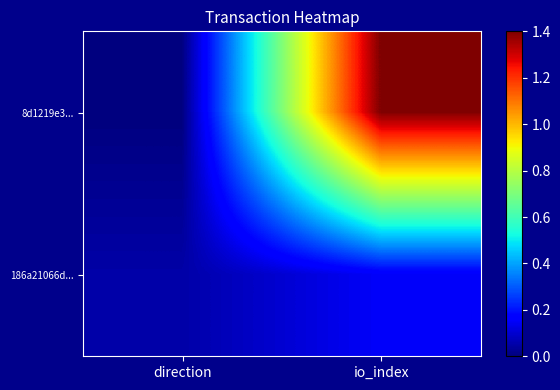

Reading left to right, transcribe all the data shown in this chart.

8d1219e3...: direction=0.0	io_index=1.4
186a21066d...: direction=0.1	io_index=0.2